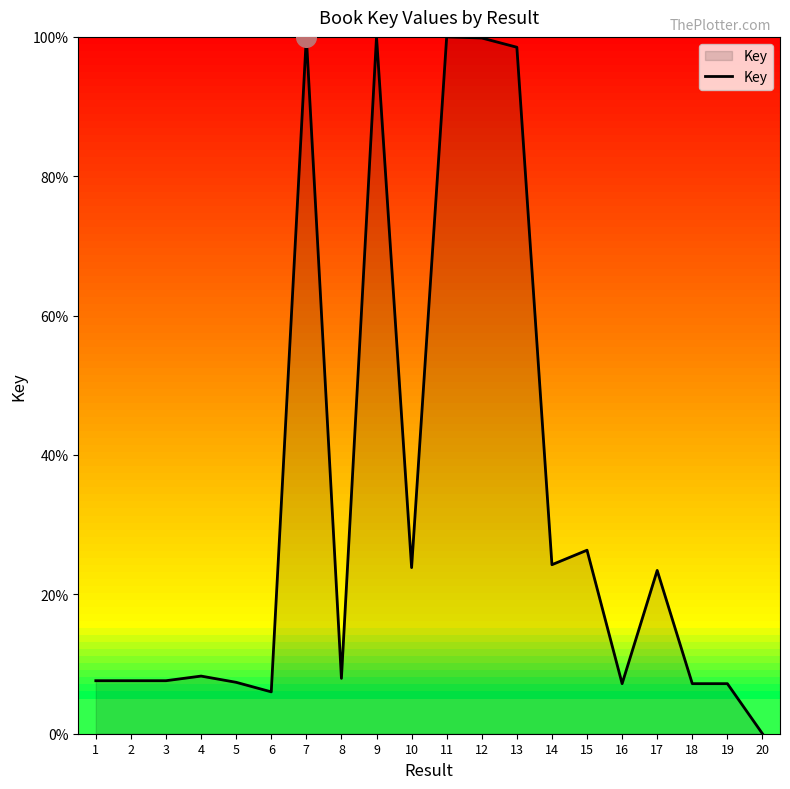

What is the change in value from 2 to 14?

+0.2